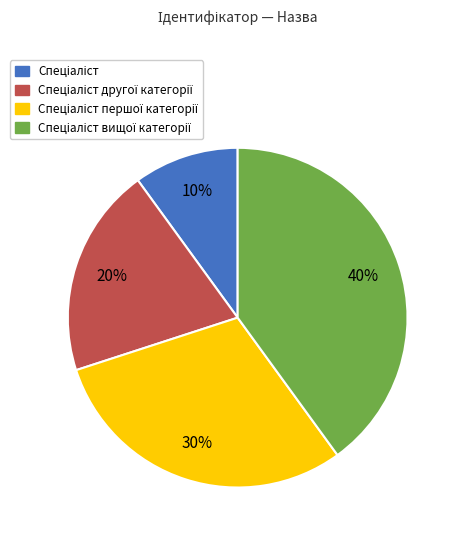

Is there a majority slice in this chart?

No